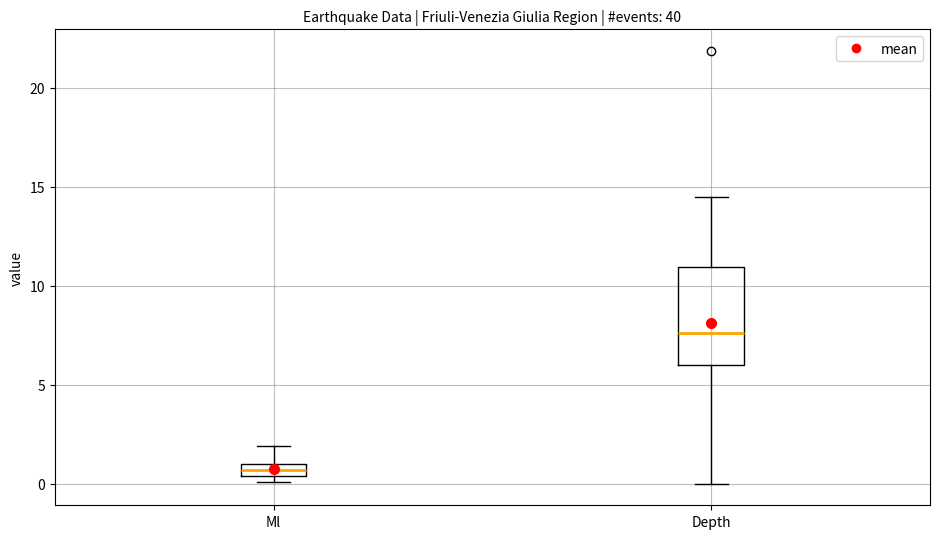

Which box's median line is the lowest?

Ml